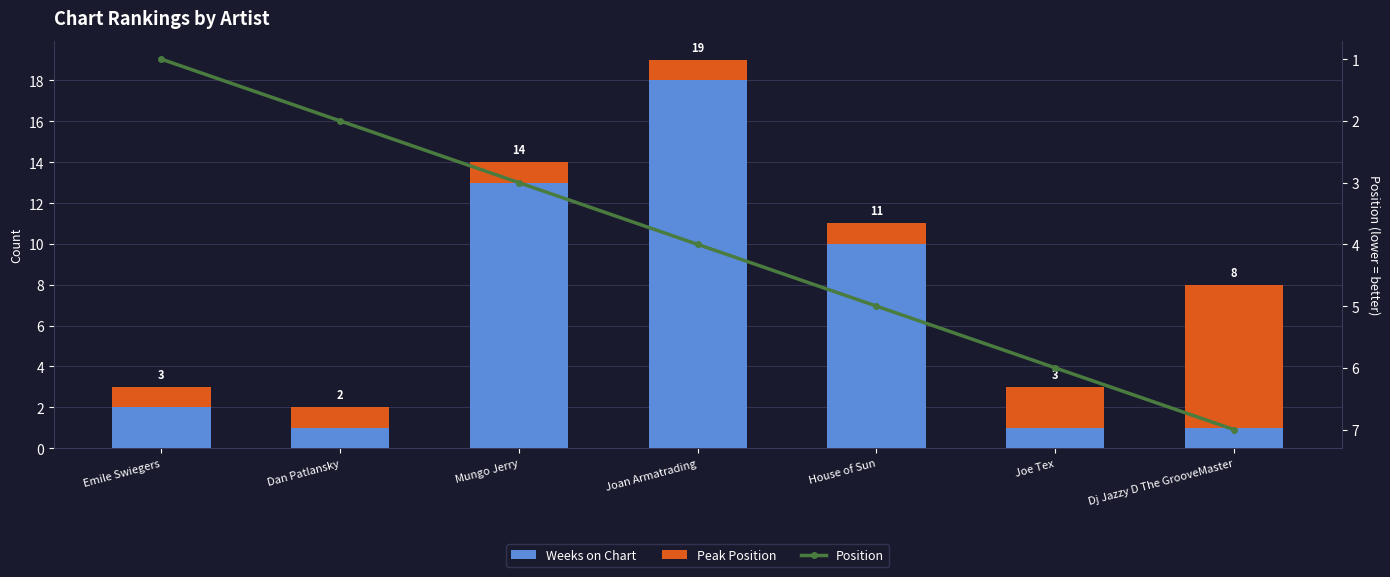

What is the highest value of the Position series?

7